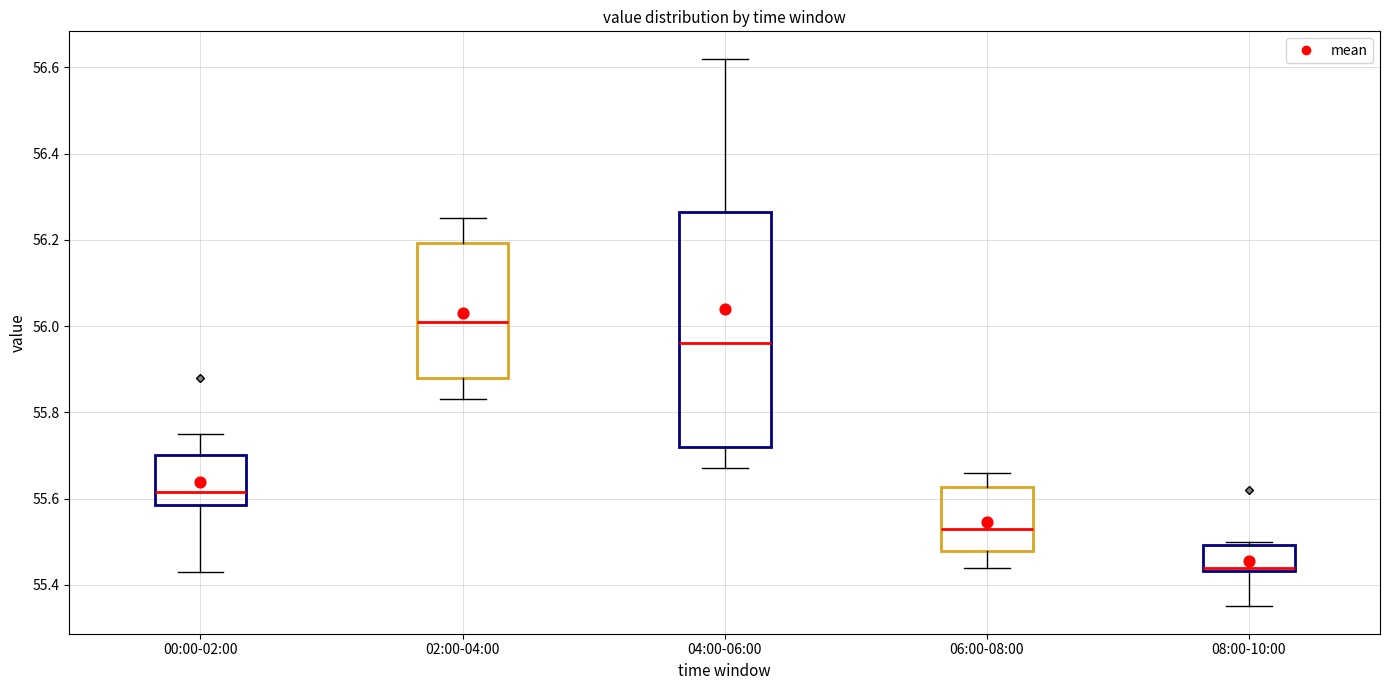

Which box's median line is the lowest?

08:00-10:00